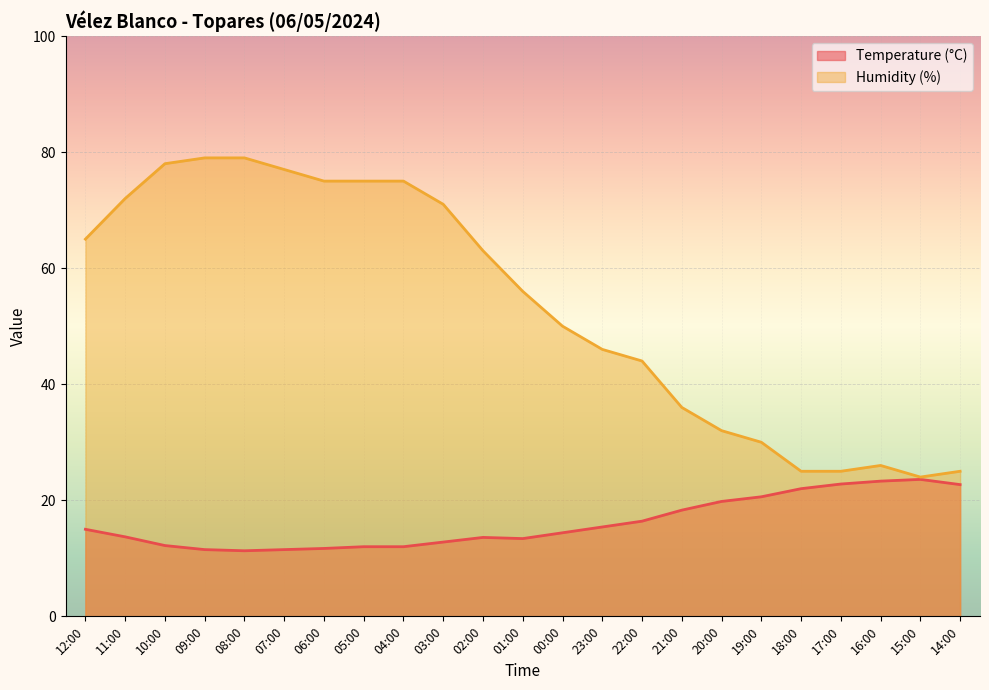

At 01:00, list the series in order from smallest to largest.

Temperature (°C), Humidity (%)